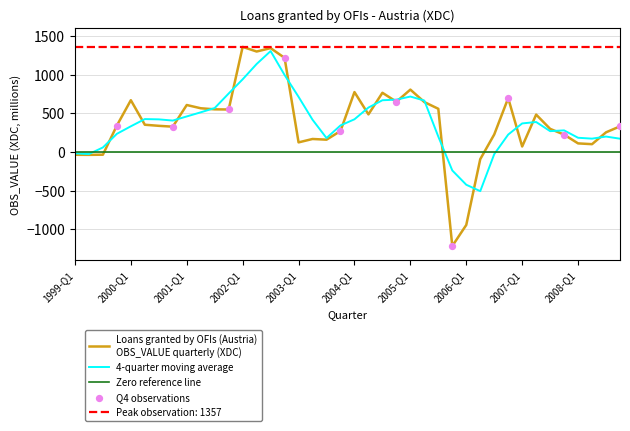

What is the ratio of the value at 2000-Q2 to the value at 2000-Q4?

1.1